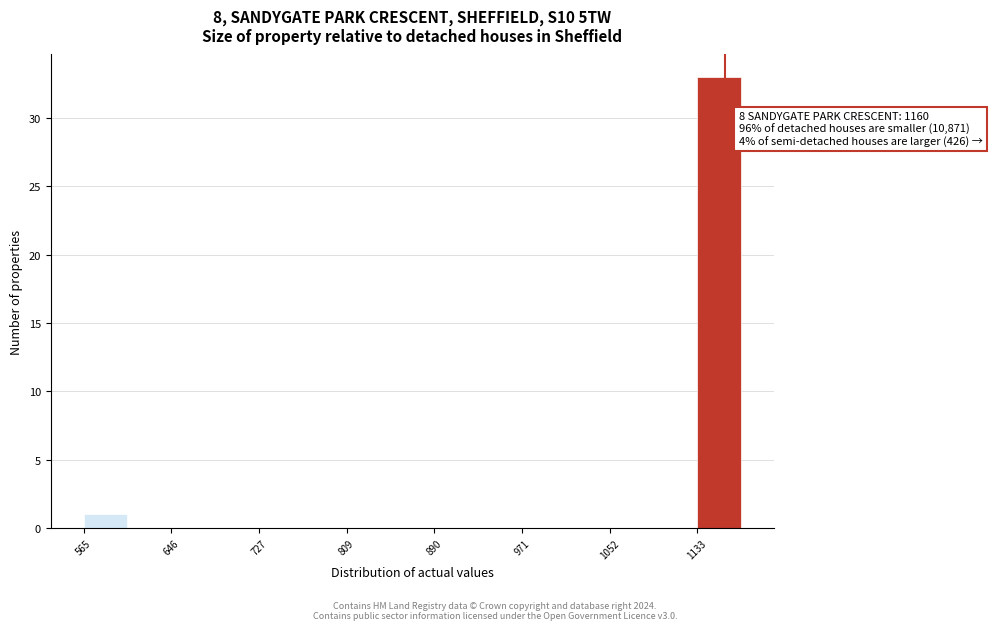

Over which range of the x-axis is the bar tallest?

1130 to 1170